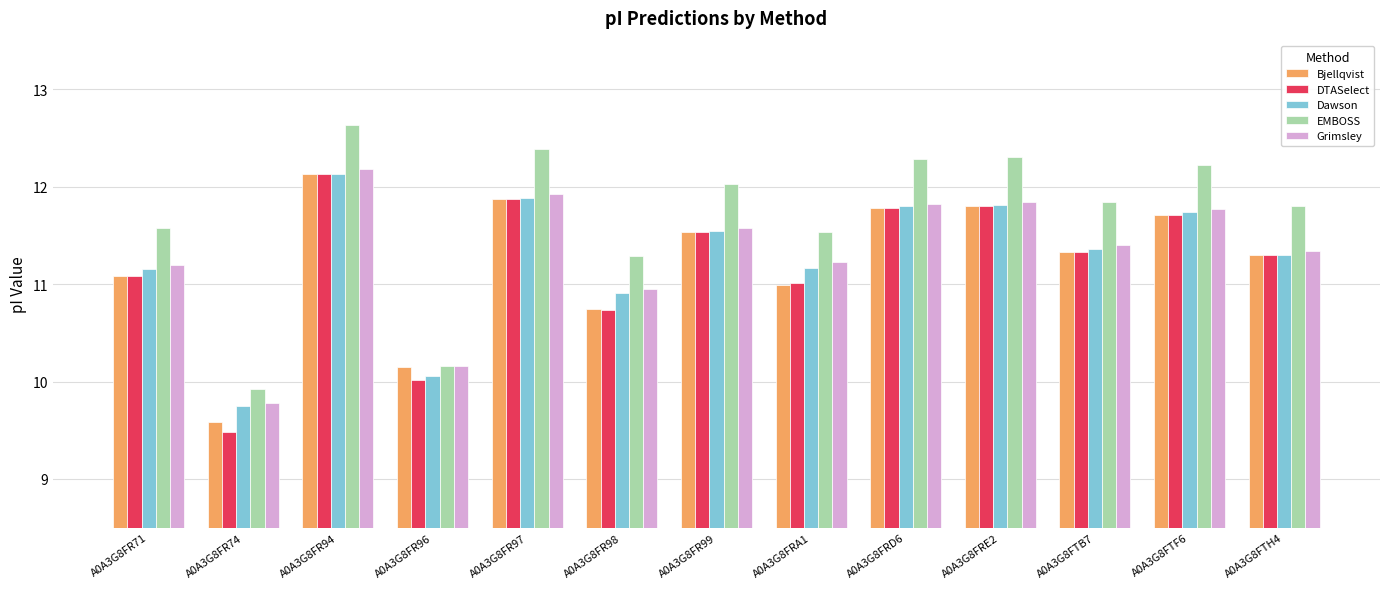

Are the bars horizontal?

No